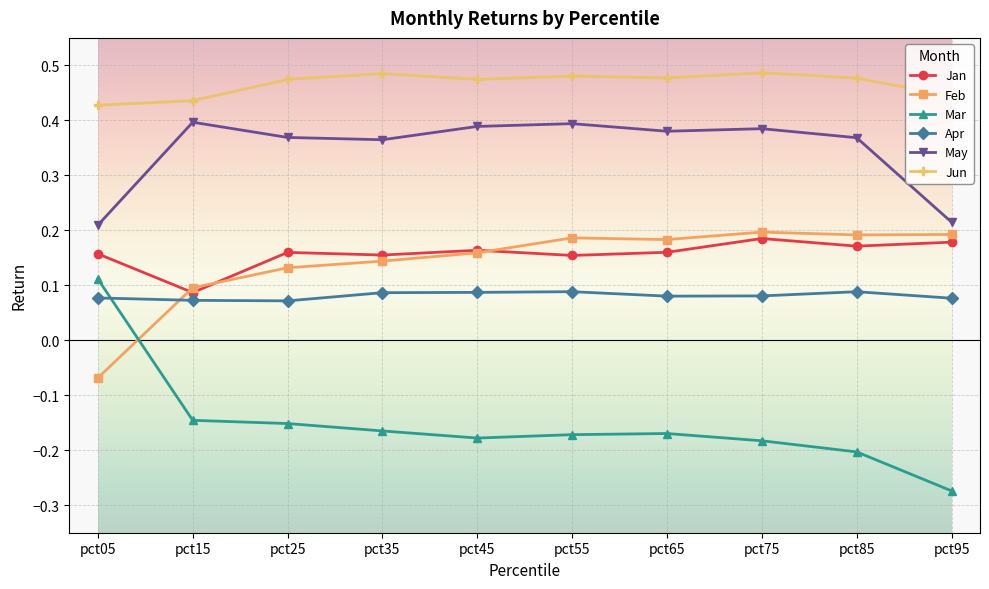

Which series has the largest total across all categories?

Jun